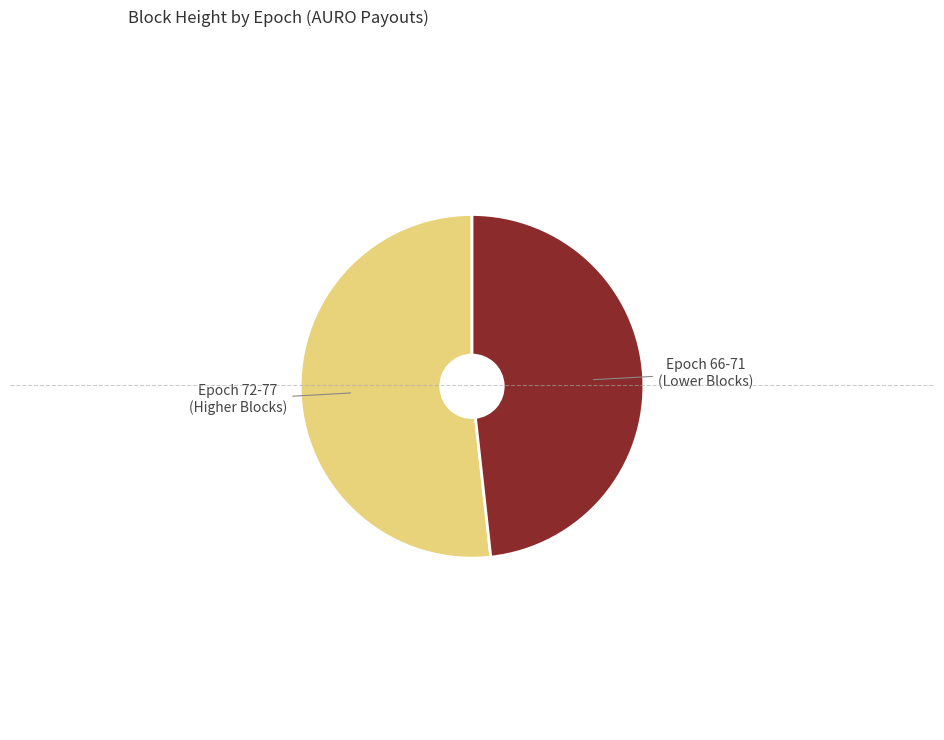

Does any single category account for the majority?

Yes